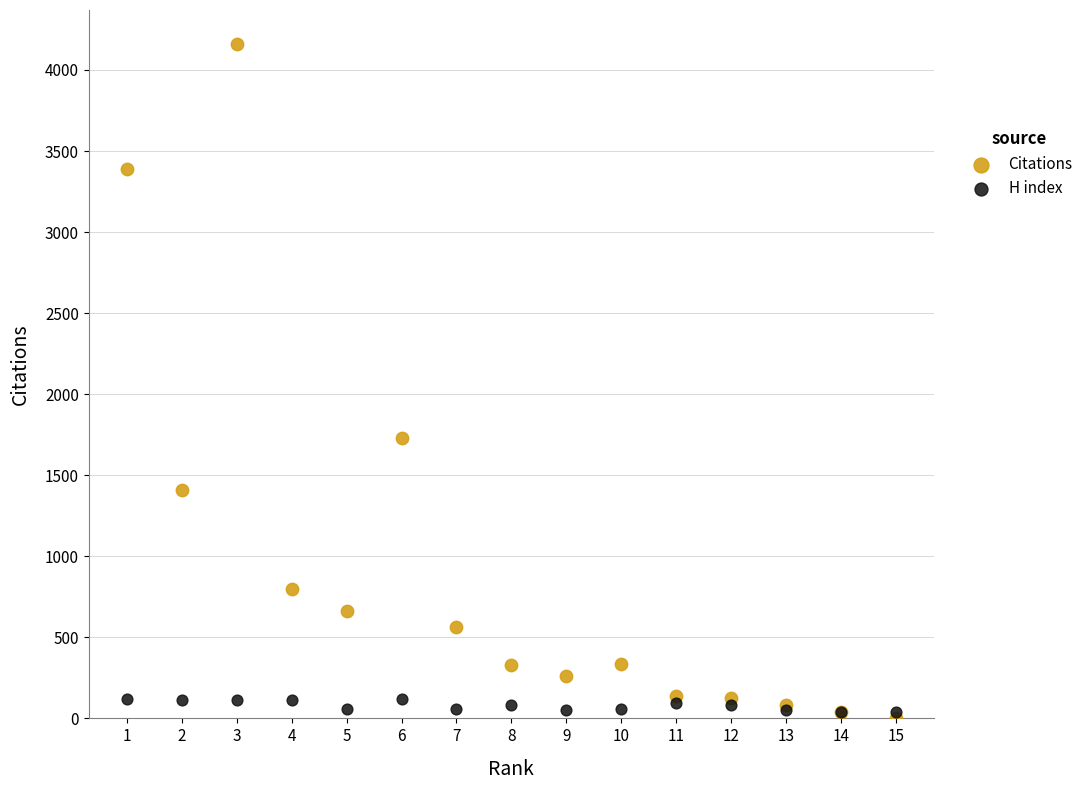

Which series contains the highest Y value?

Citations